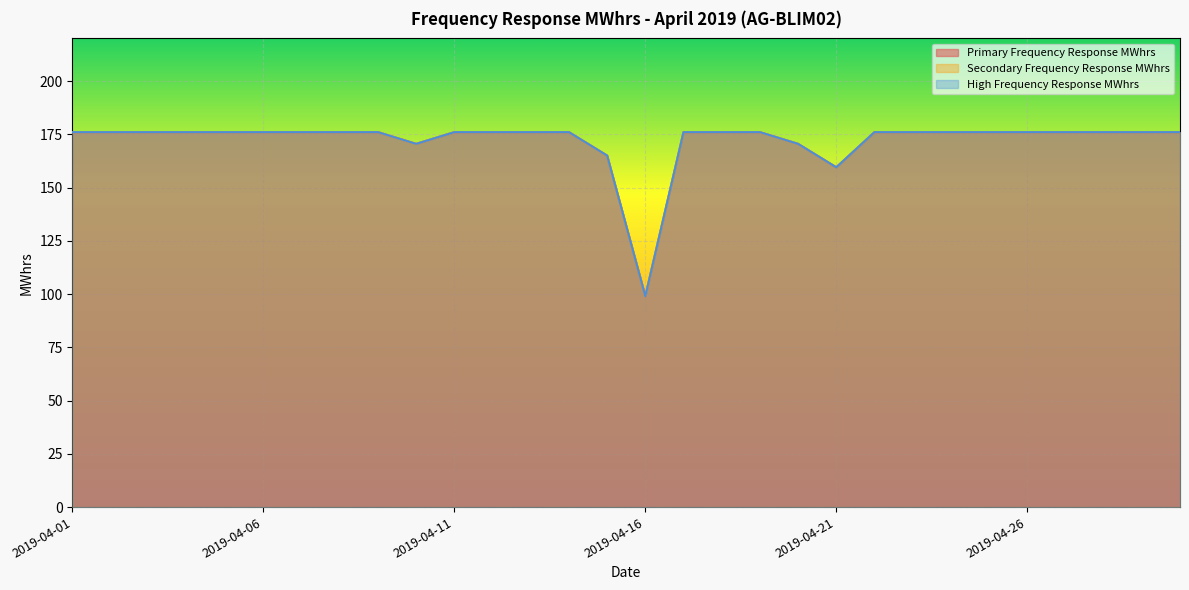

Count the number of data series in this chart.

3